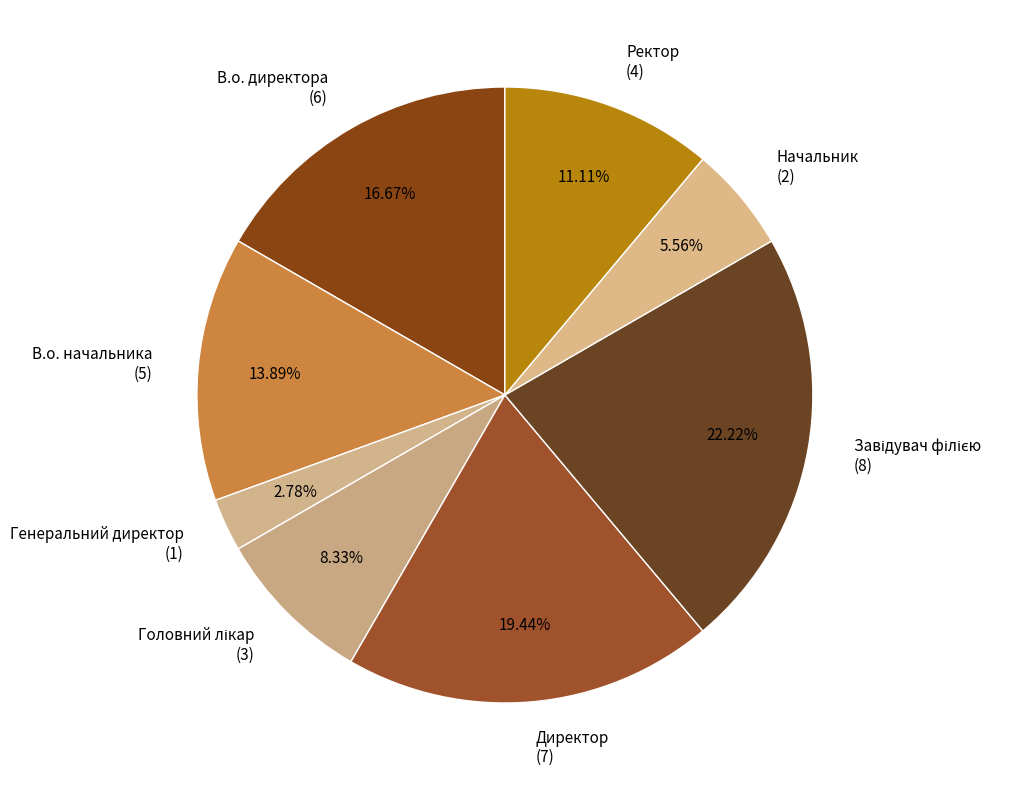

Which category has the smallest portion of the pie?

Генеральний директор